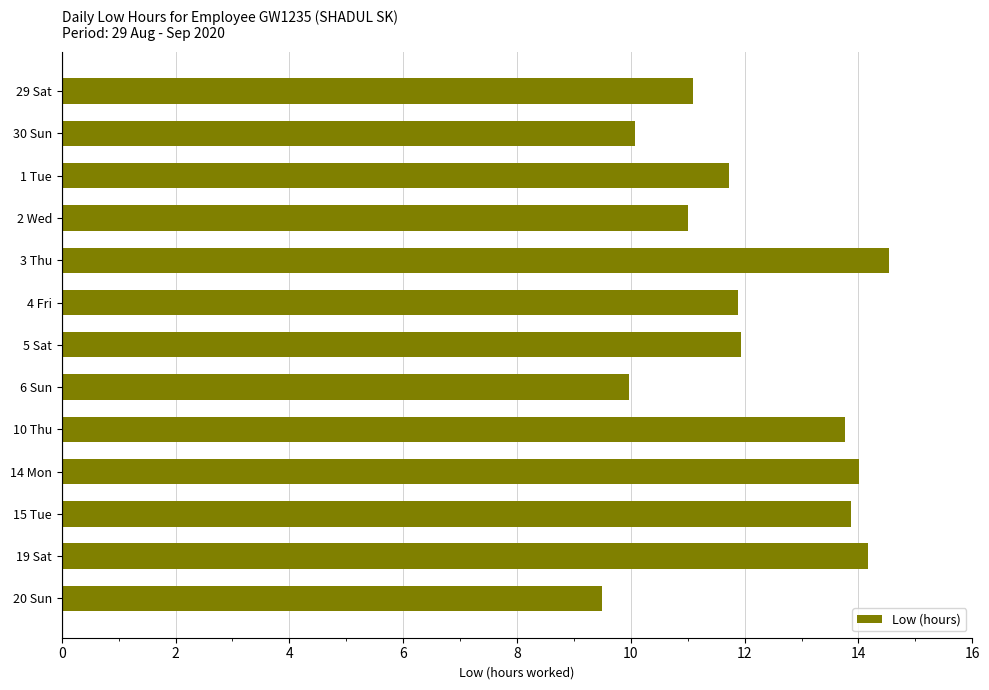

How many bars are there in total?

13